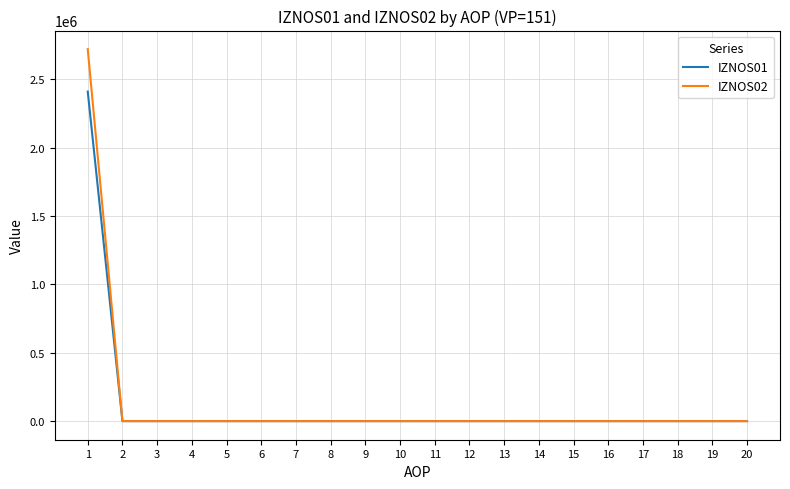

At how many categories does at least one series exceed 1581209?

1